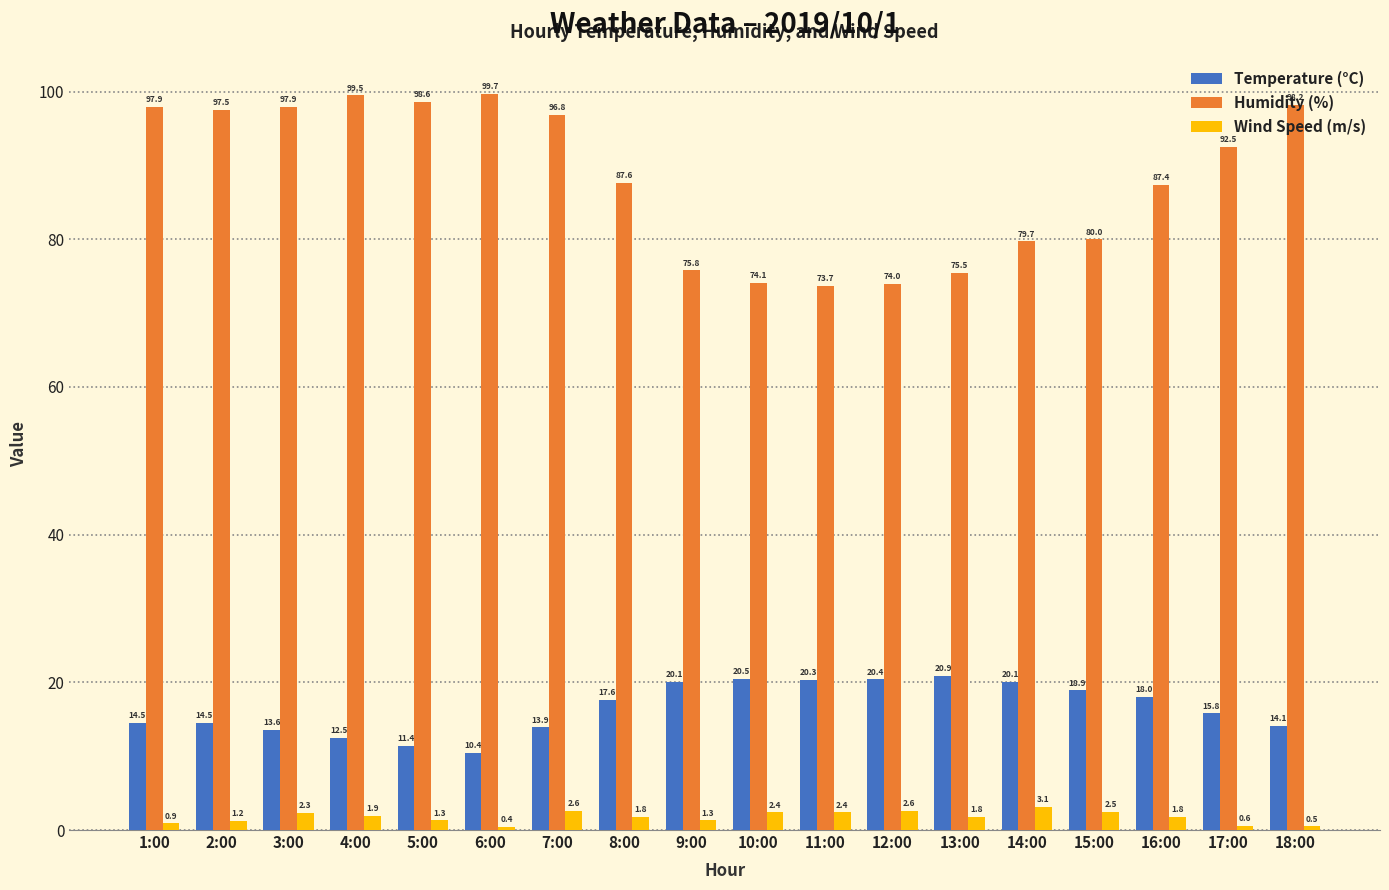

What is the difference between the highest and lowest values at 13:00?

73.7